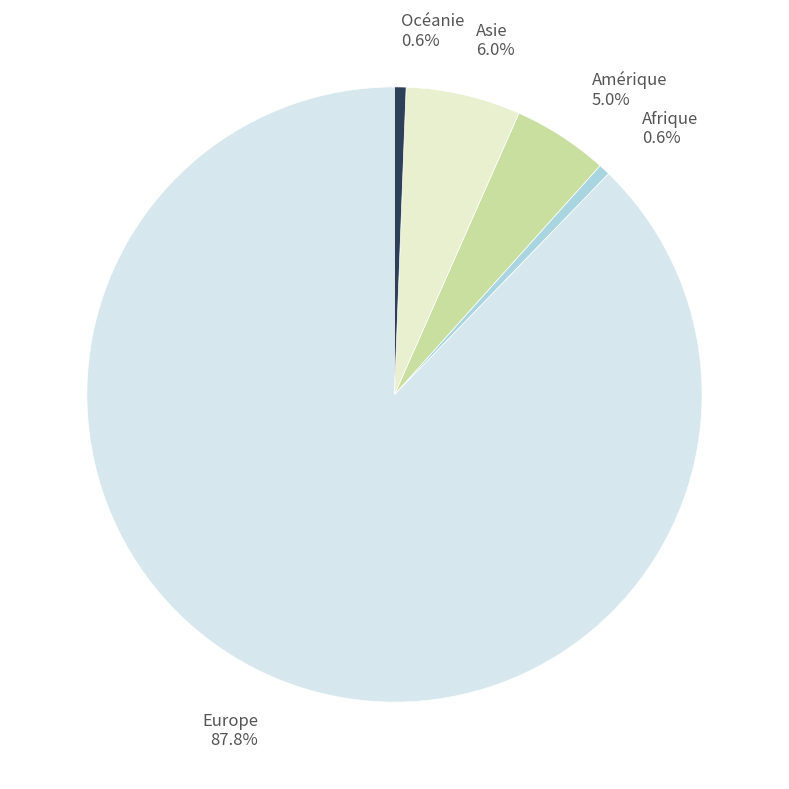

To the nearest percent, what percentage of the pie is Asie?

6%